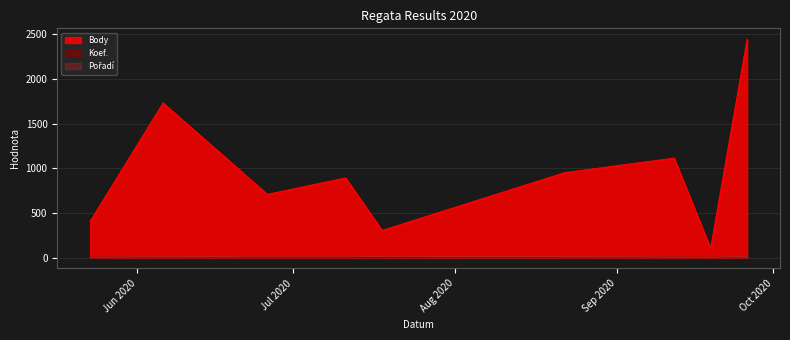

What position from the left is 2020-07-18?

5